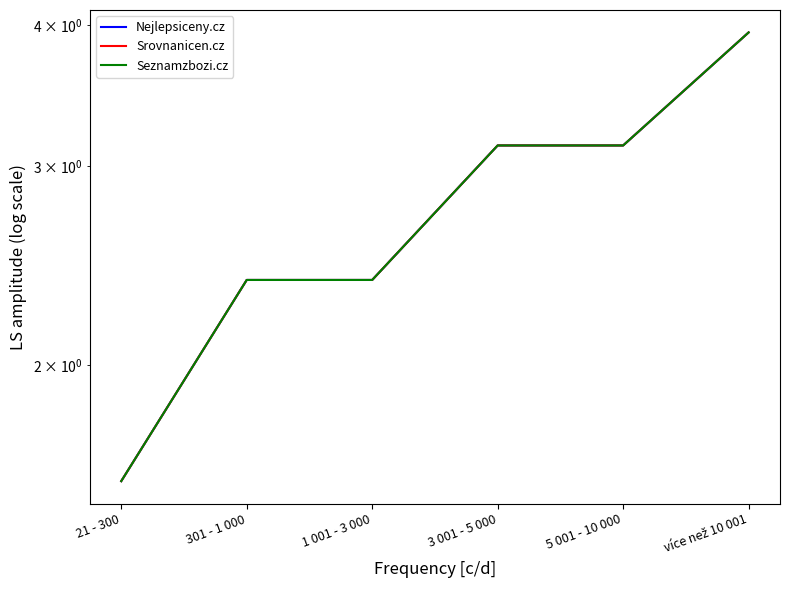

What is the smallest value displayed?

1.6